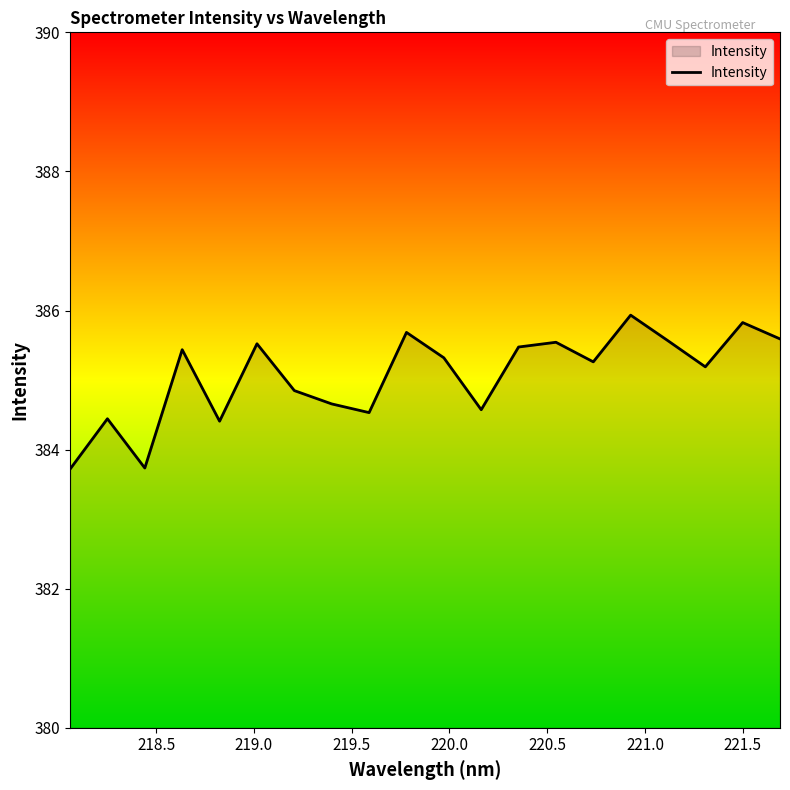

How many interior local valleys (lower than both neighbors) does the data have?

6